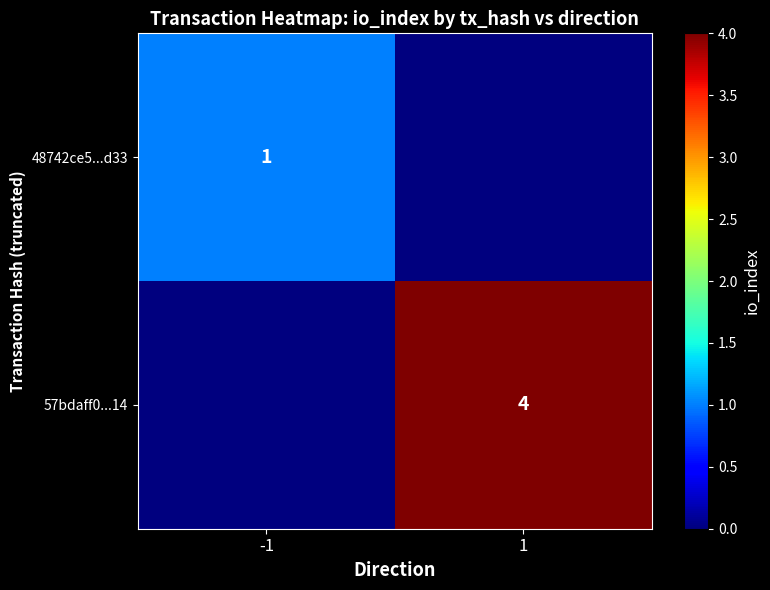

Which has a higher value, -1 or 1?

-1